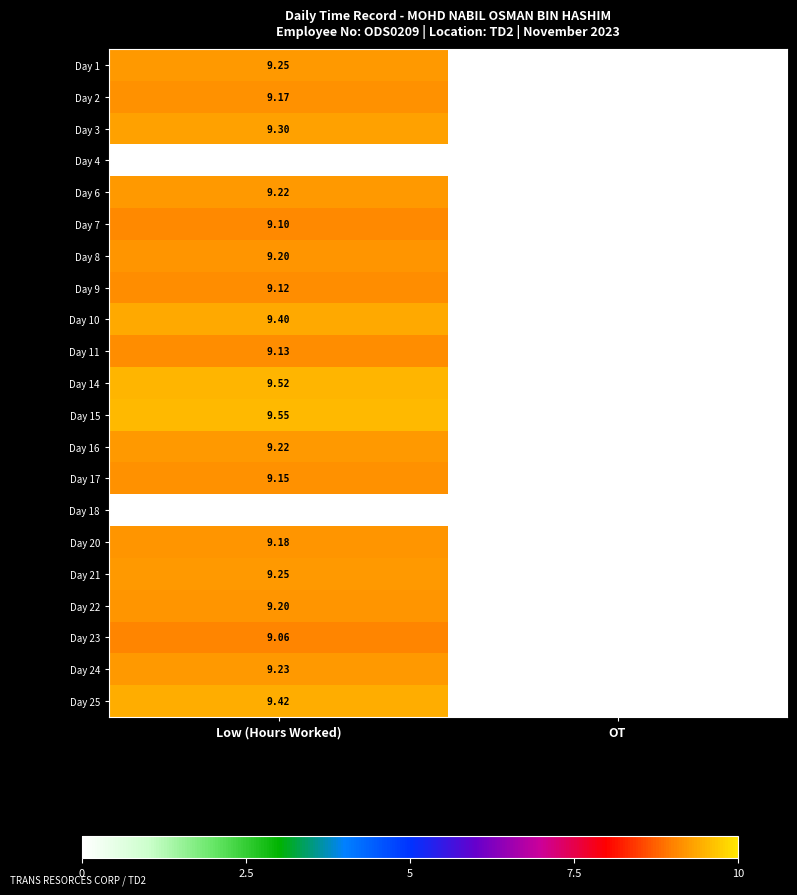

What is the difference between the maximum and minimum values in the Day 9 series?

9.1